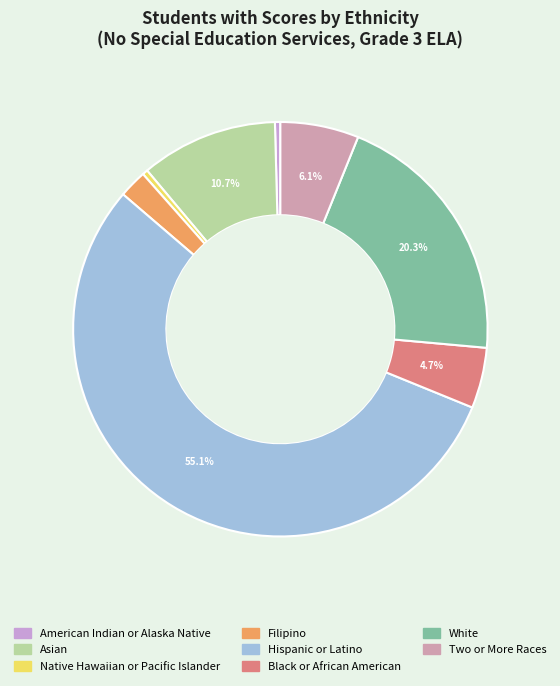

Count the number of slices in the pie.

8